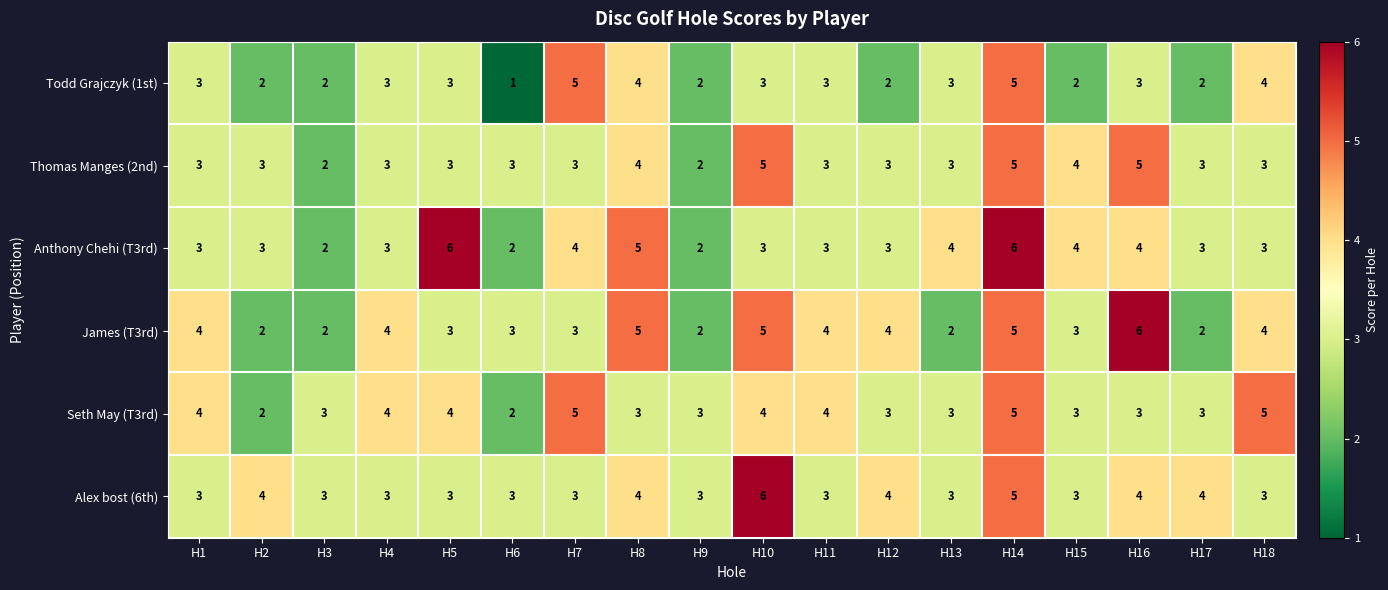

At which label does Seth May (T3rd) first exceed 3?

H1